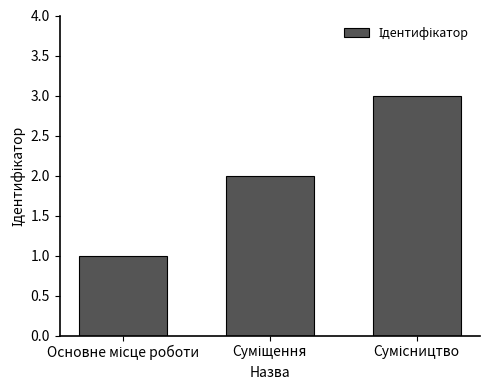

What is the sum of all values?

6